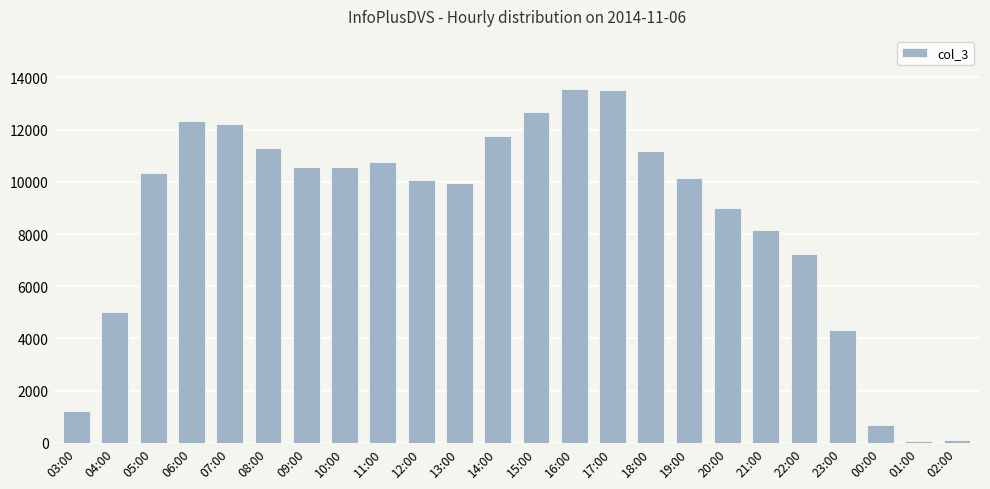

What is the label of the 7th bar from the left?

09:00